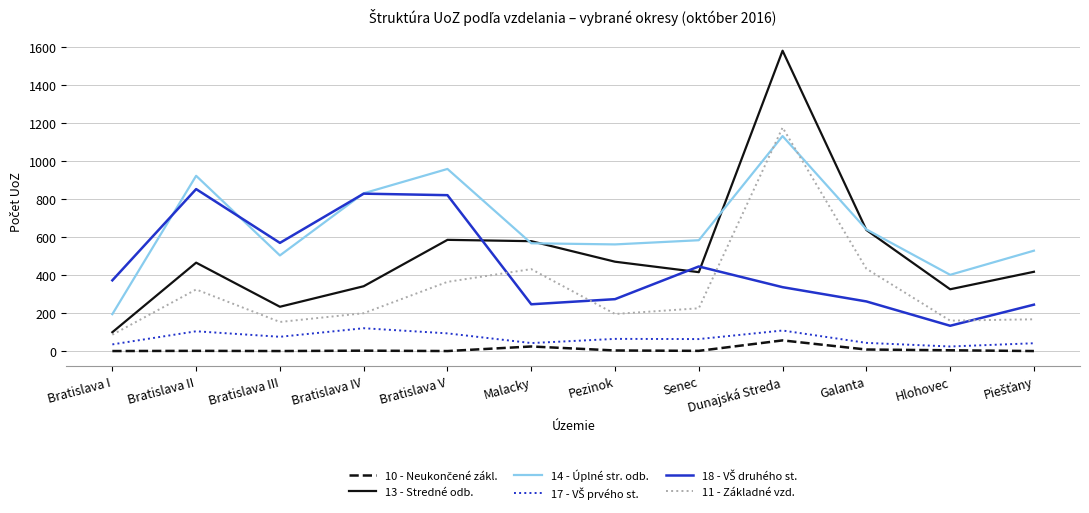

The value of 14 - Úplné str. odb. at Malacky is 567. True or false?

True